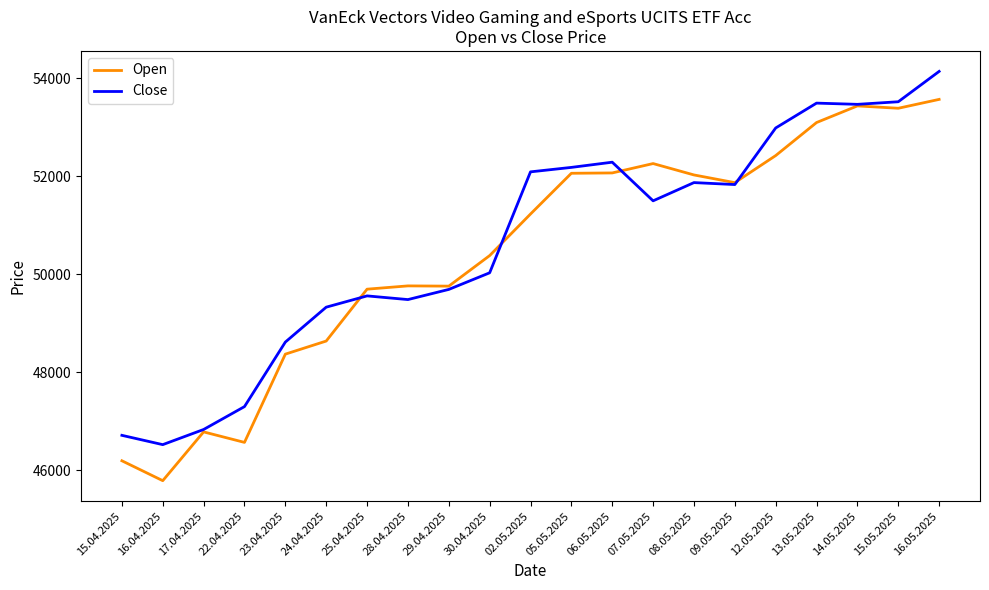

Is it true that Close equals 16256 at 06.05.2025?

False